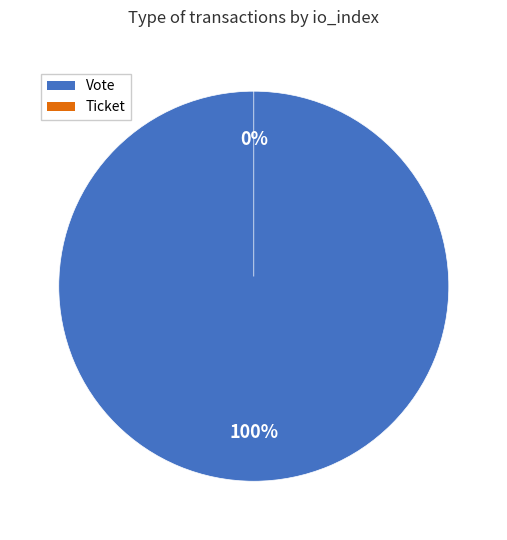

To the nearest percent, what is the difference between the Vote (io_index=1) and Ticket (io_index=0) slice percentages?

100%